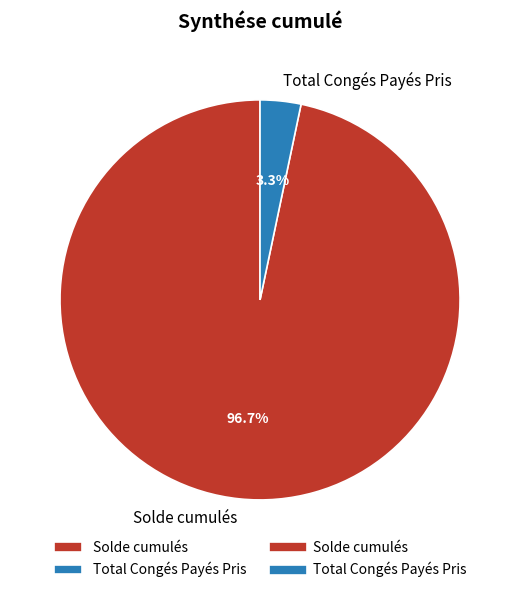

What percentage do Solde cumulés and Total Congés Payés Pris together represent?

100.0%